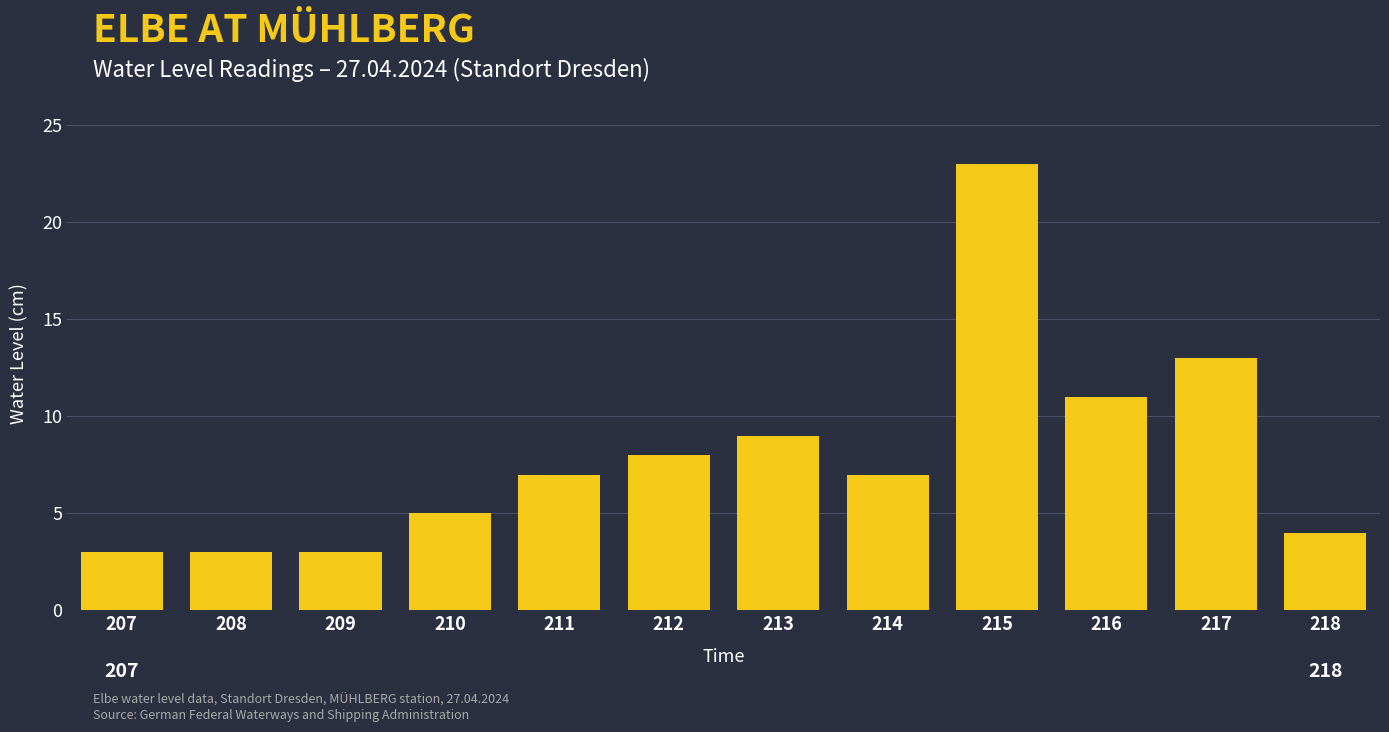

Reading left to right, what are all the values shown in this chart?

207=3	208=3	209=3	210=5	211=7	212=8	213=9	214=7	215=23	216=11	217=13	218=4